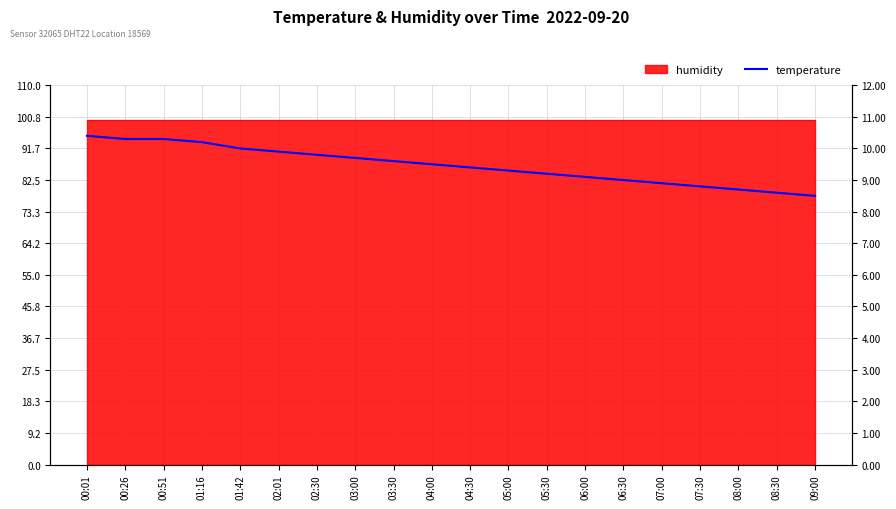

True or false: the data shows 5.1 at 06:30.

False